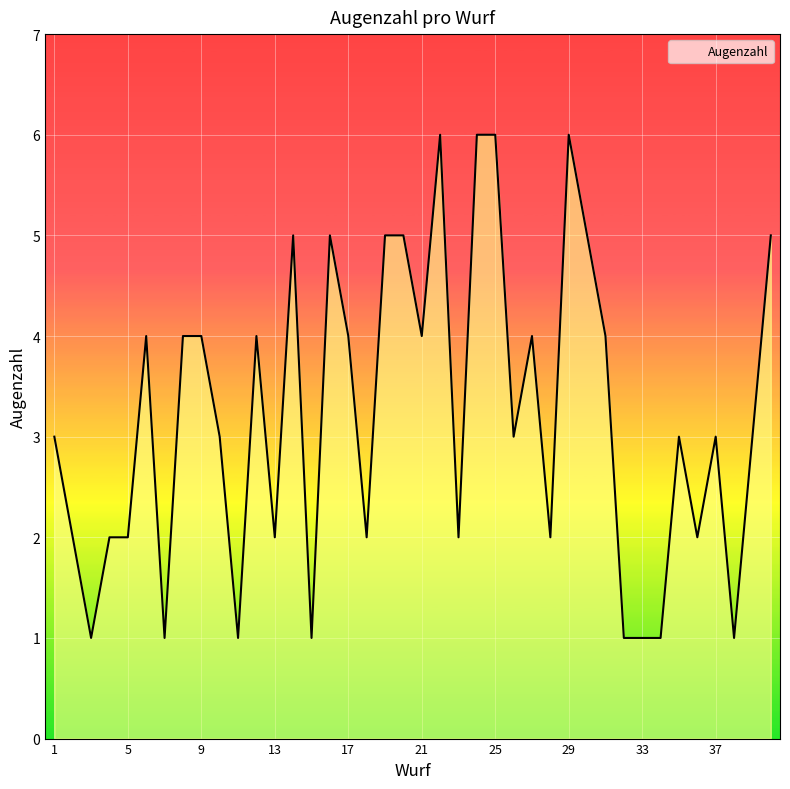

What is the maximum value shown in the chart?

6